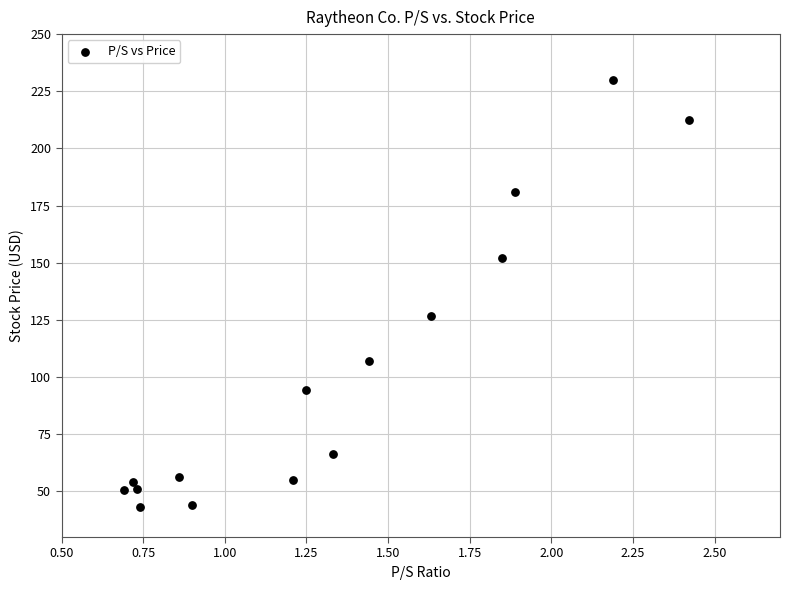

What Y value in the scatter plot is closest to 136?

126.6